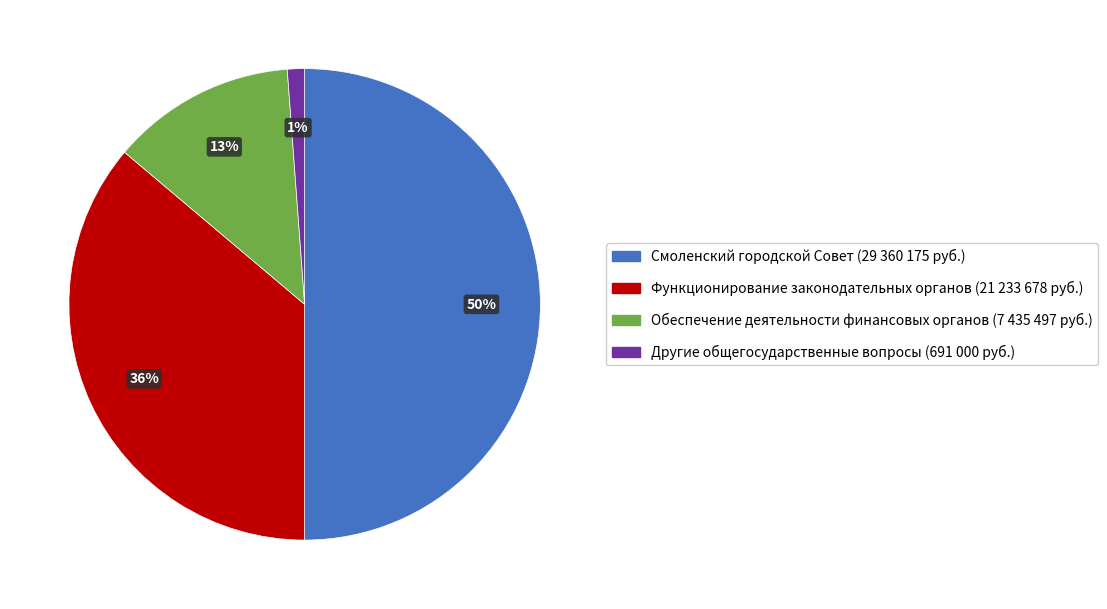

To the nearest percent, what portion does Функционирование законодательных органов represent?

36%